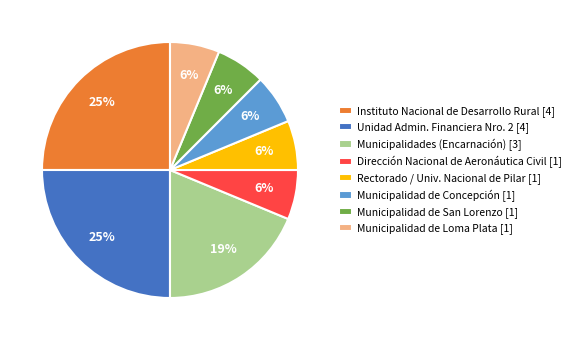

To the nearest percent, what portion does Instituto Nacional de Desarrollo Rural [4] represent?

25%